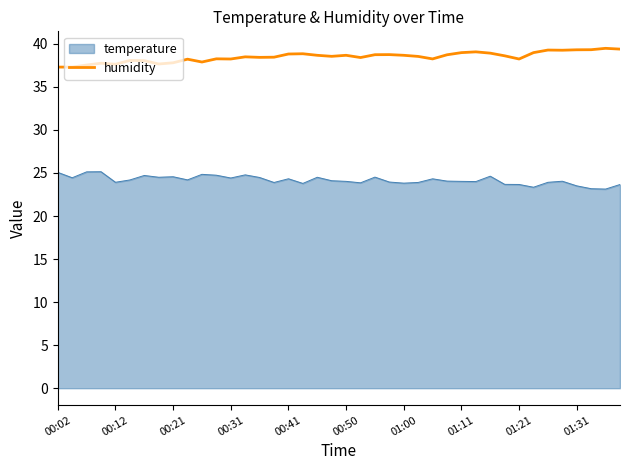

Count the number of data series in this chart.

2